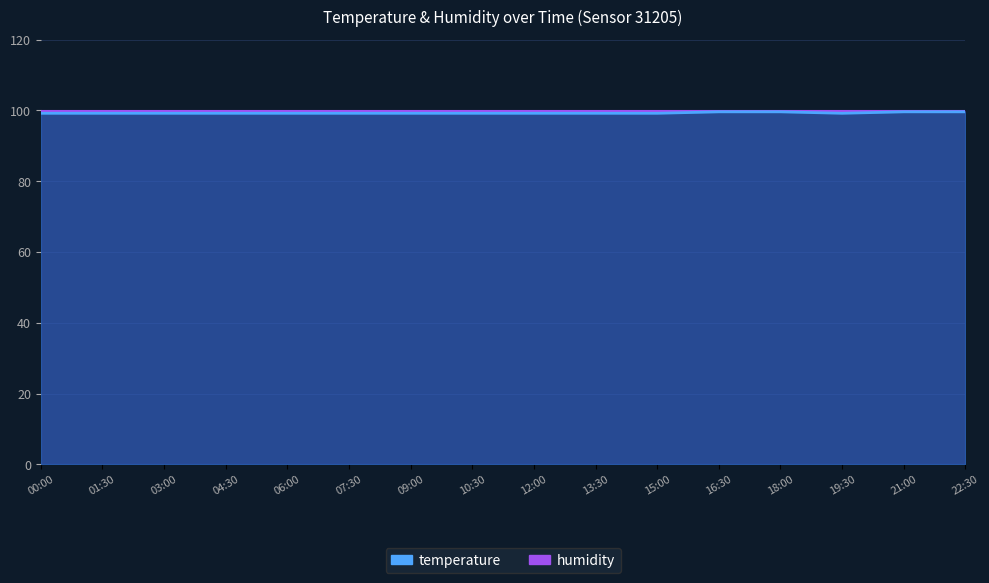

What is the difference between the maximum and minimum values?

0.4